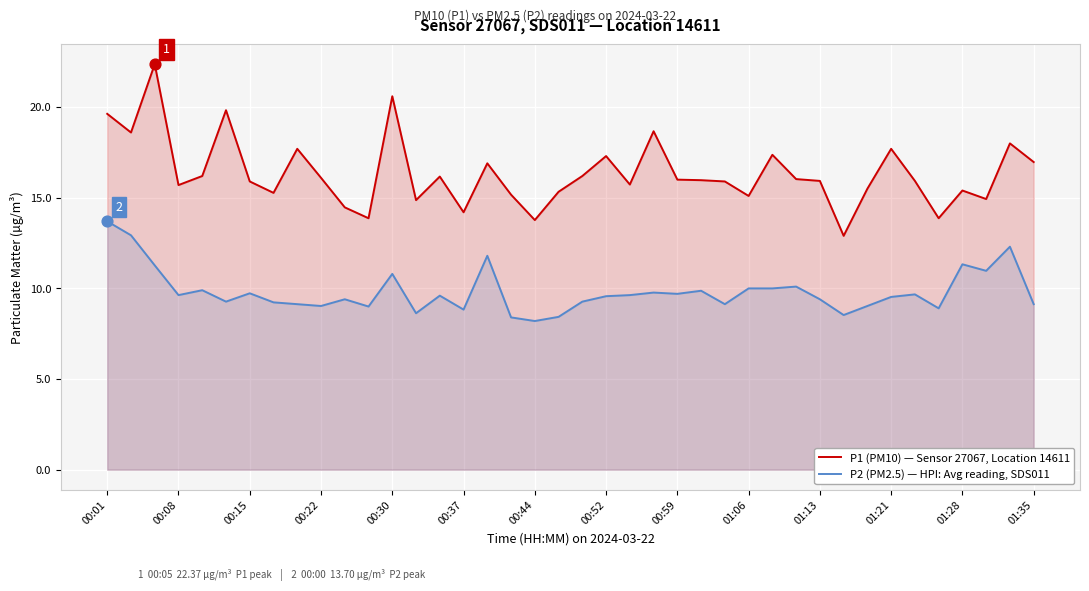

Which series has the largest range (max minus min)?

P1 (PM10) — Sensor 27067, Location 14611